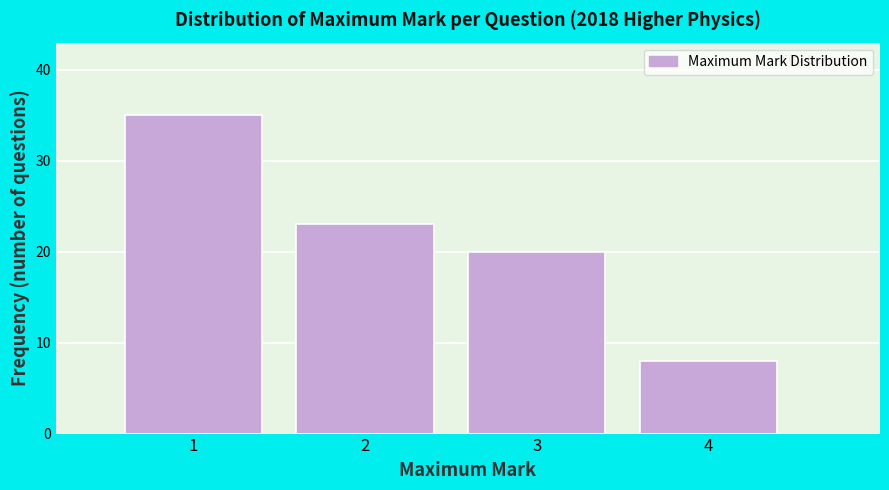

Which range on the x-axis has the tallest bar?

0.5 to 1.5